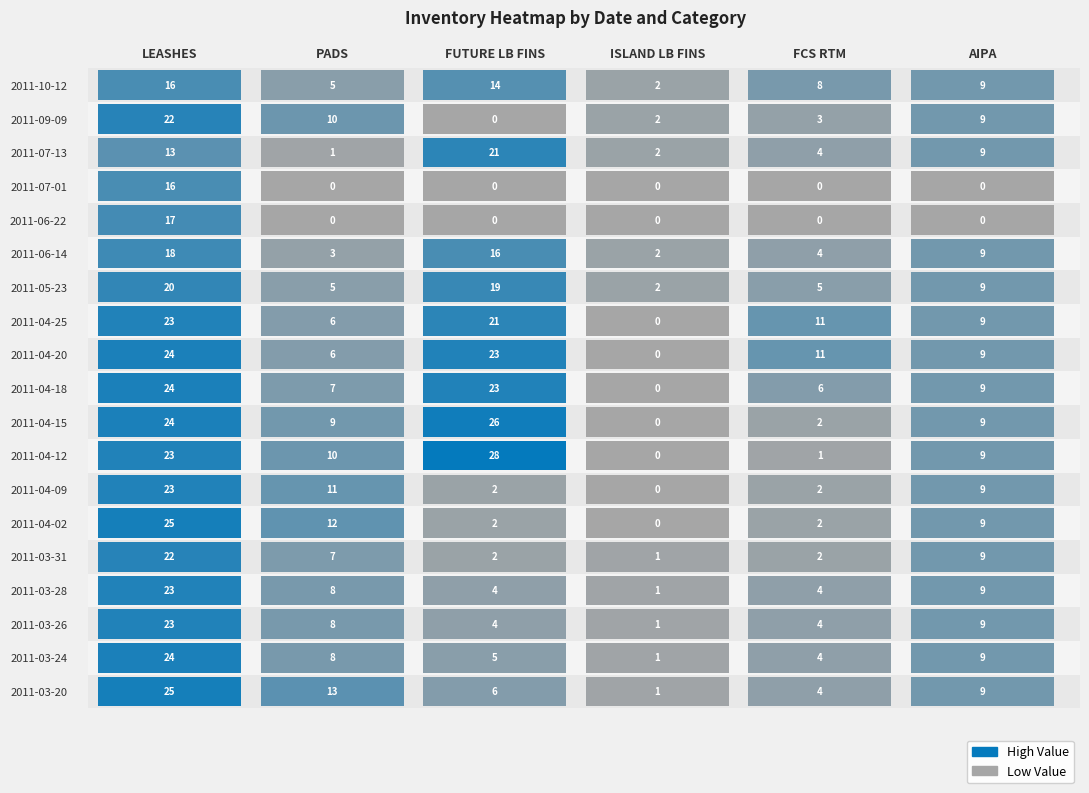

Is the value of PADS at 2011-04-18 greater than the value of FUTURE LB FINS at 2011-03-24?

Yes